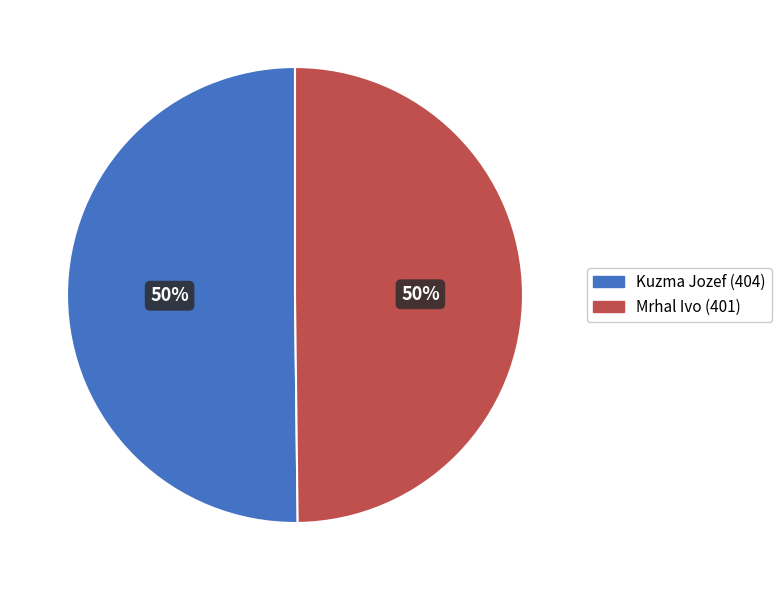

The Mrhal Ivo (401) slice represents 50% of the pie. True or false?

True